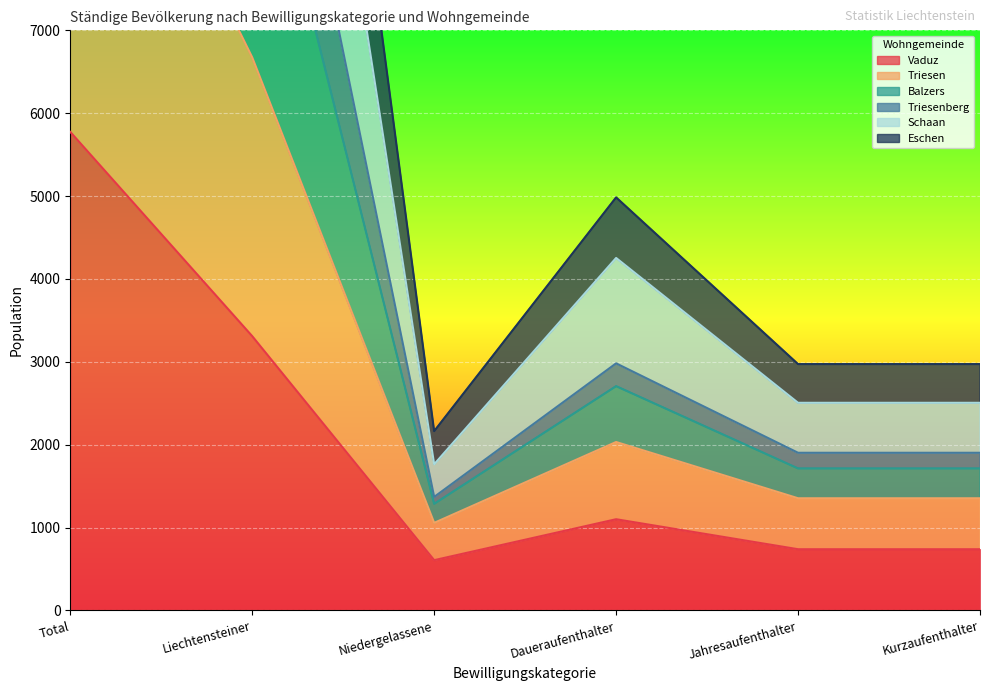

At which category is the sum across all series the highest?

Total